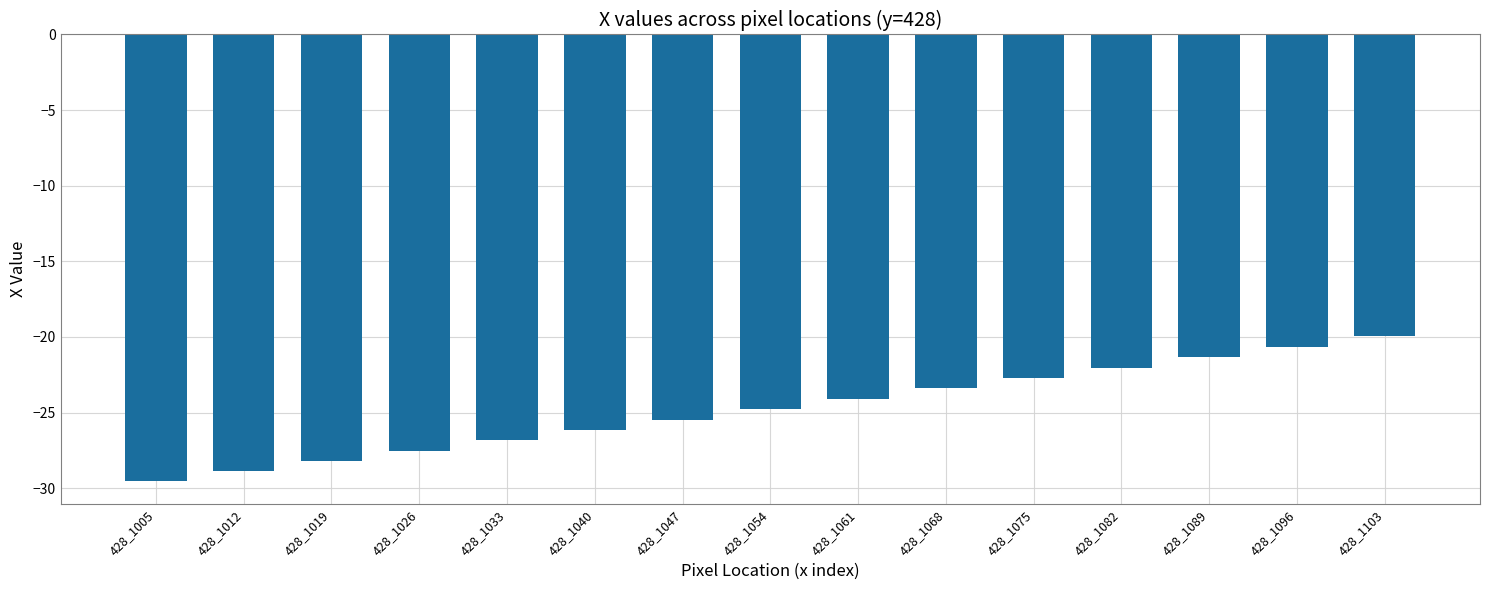

Reading right to left, list all the values displayed in this chart.

-20.0	-20.7	-21.3	-22.0	-22.7	-23.4	-24.1	-24.8	-25.5	-26.1	-26.8	-27.5	-28.2	-28.9	-29.6